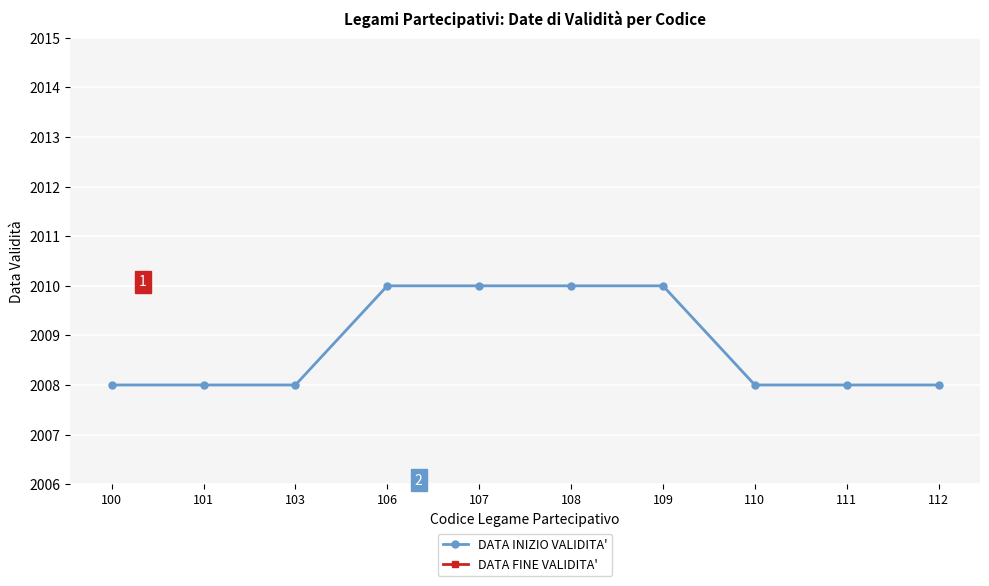

Reading right to left, what are all the values shown in this chart?

DATA INIZIO VALIDITA': 2008.0	2008.0	2008.0	2010.0	2010.0	2010.0	2010.0	2008.0	2008.0	2008.0
DATA FINE VALIDITA': 9999.0	9999.0	9999.0	9999.0	9999.0	9999.0	9999.0	9999.0	9999.0	9999.0